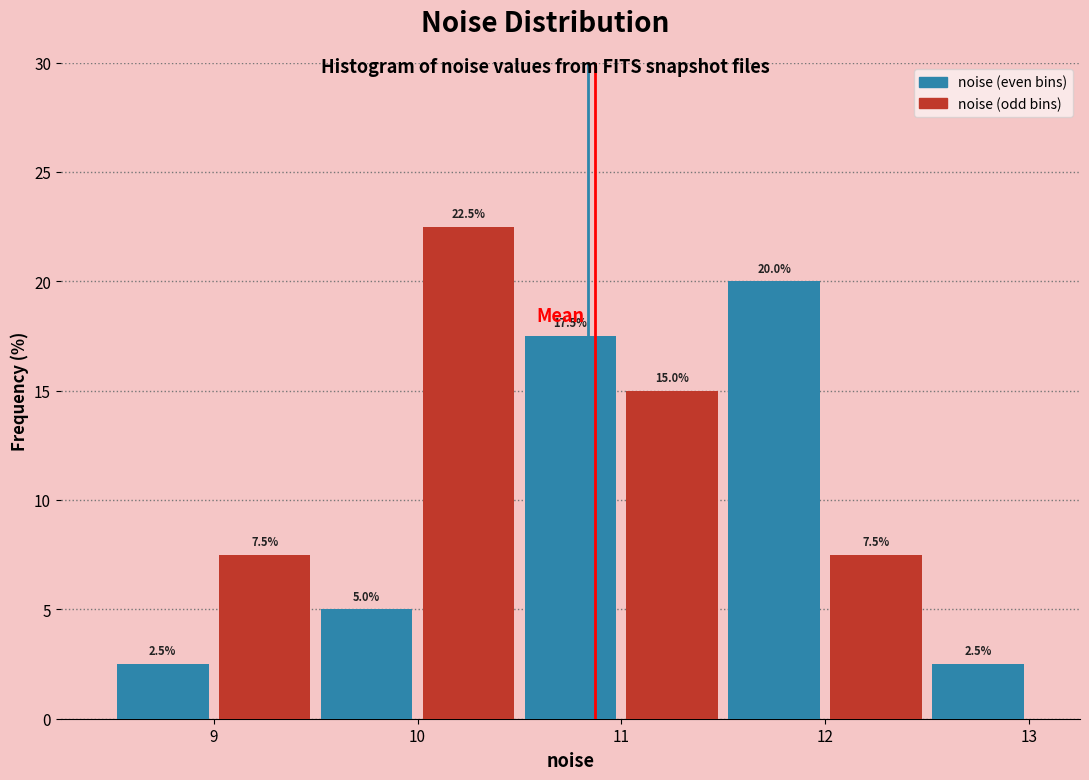

Which range on the x-axis has the tallest bar?

10.0 to 10.5